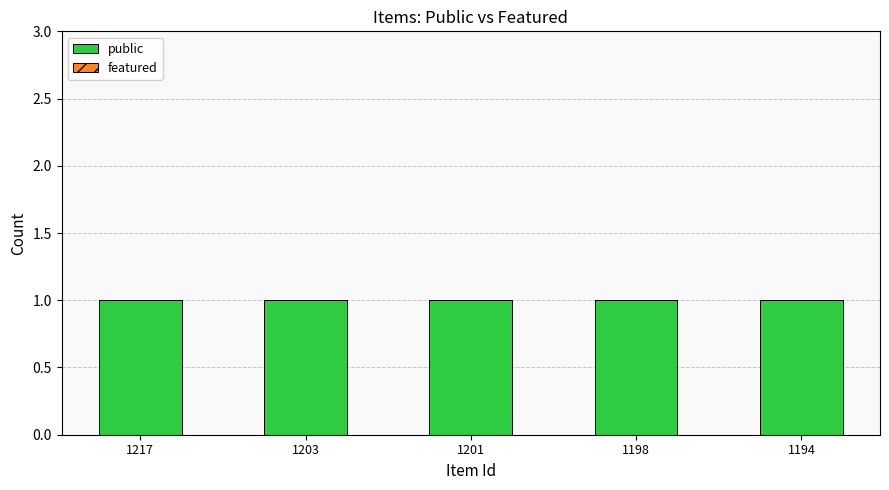

Is the value of public at 1217 greater than the value of featured at 1198?

Yes